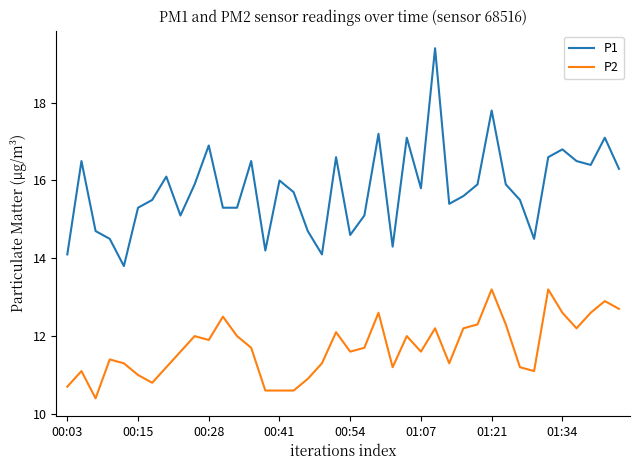

True or false: P1 and P2 intersect in this chart.

False